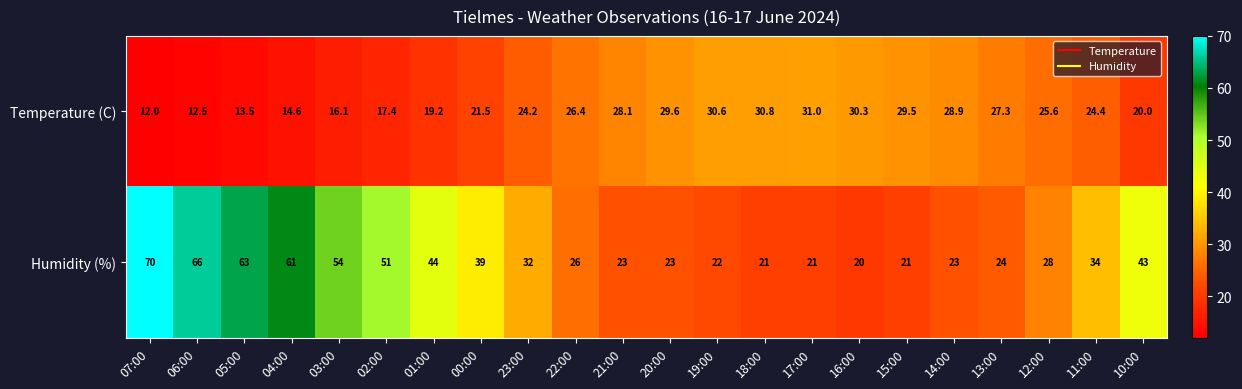

What is the minimum value shown in the chart?

12.0